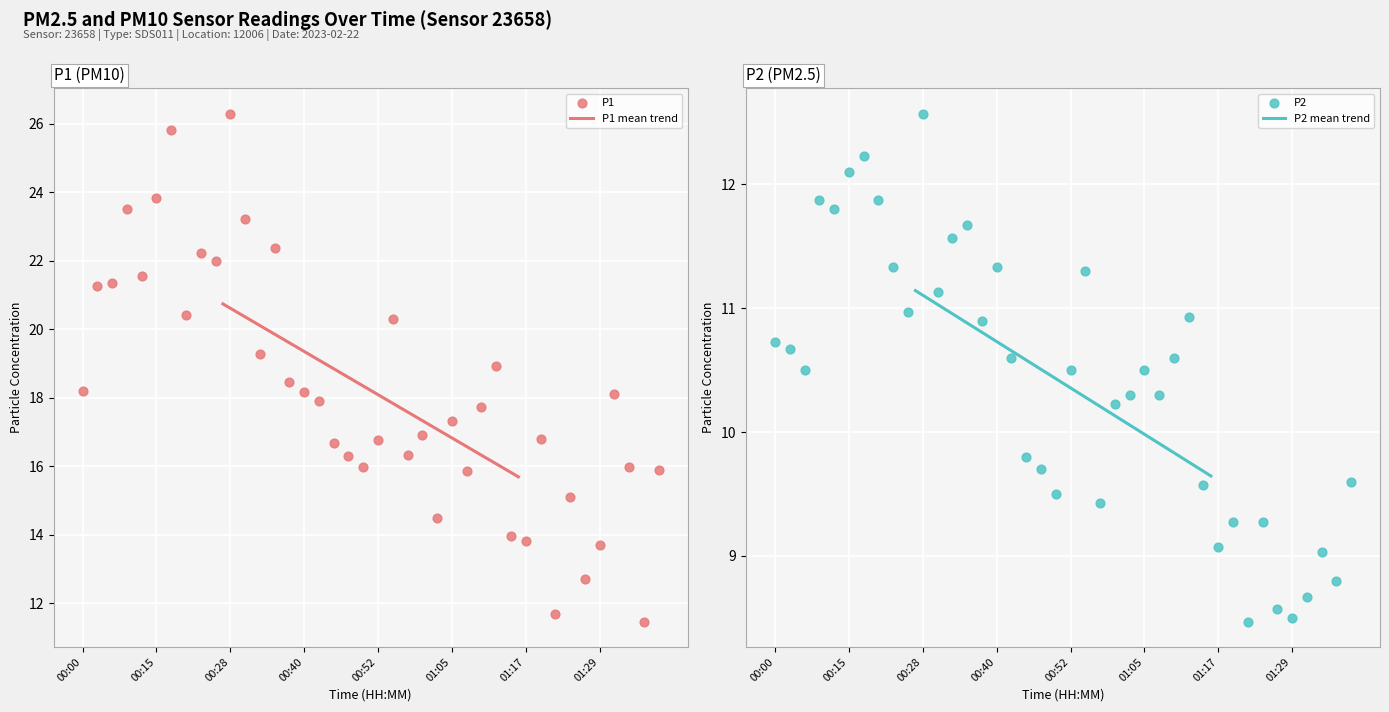

At which category is the sum across all series the highest?

00:28